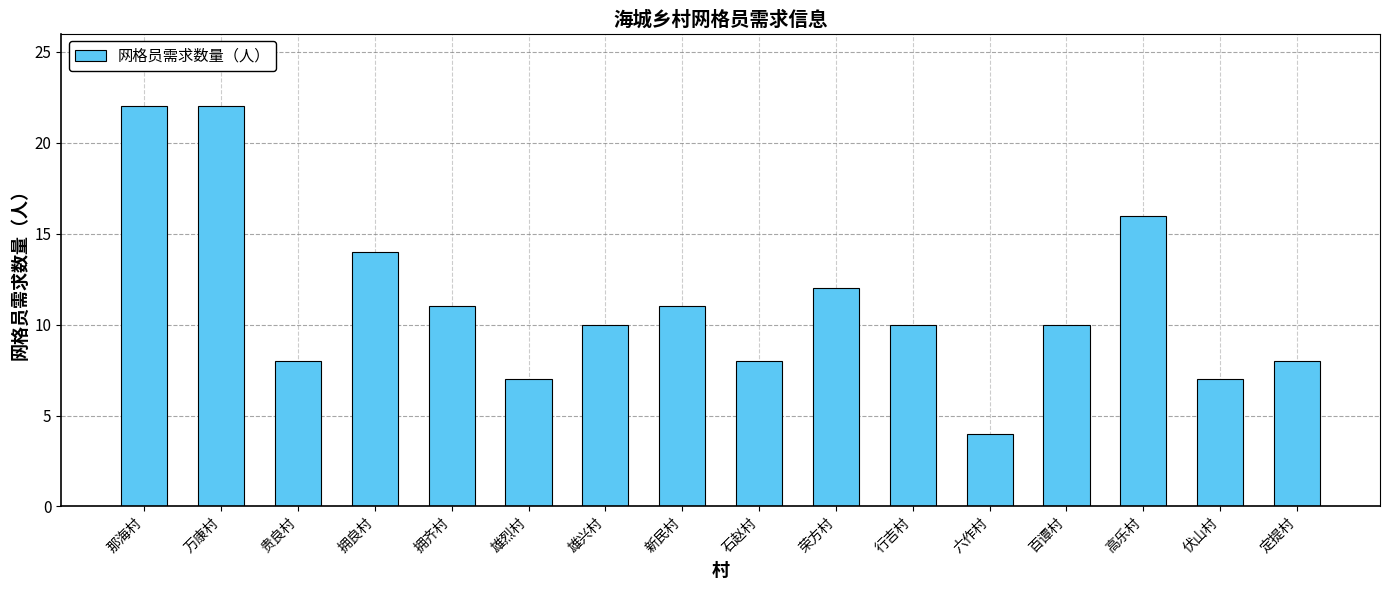

What value does the data have at 贵良村?

8